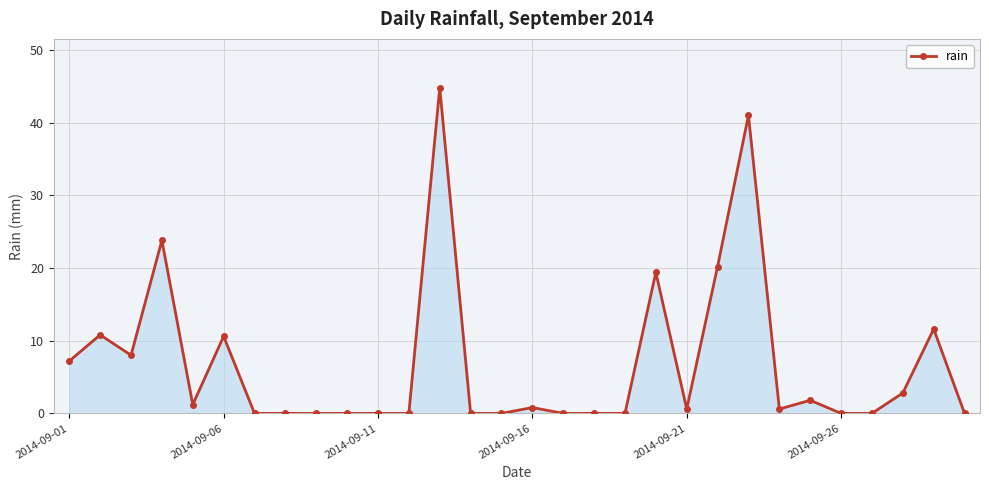

What is the maximum value shown in the chart?

44.8